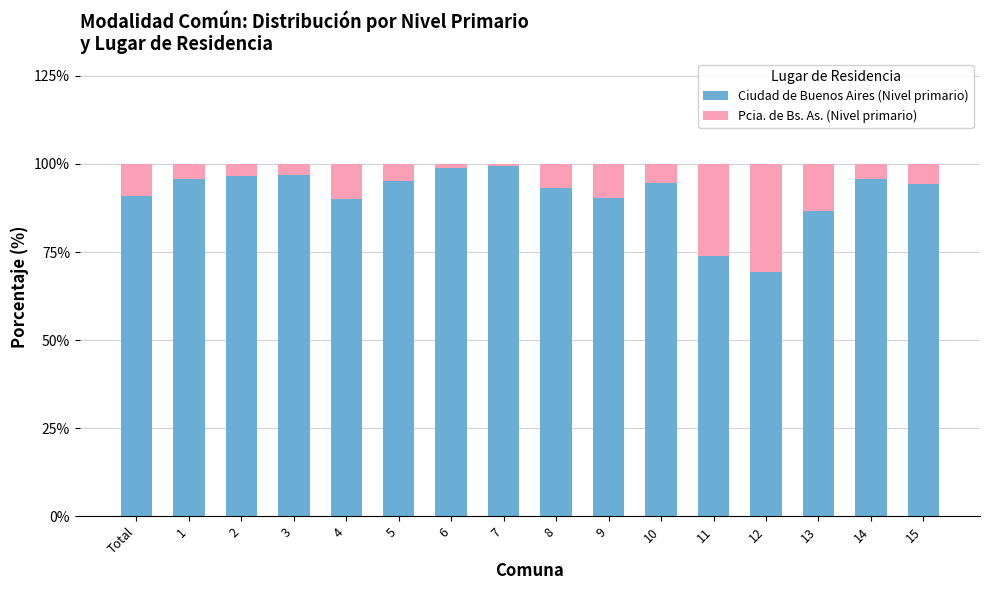

What is the minimum value for Ciudad de Buenos Aires (Nivel primario)?

69.4